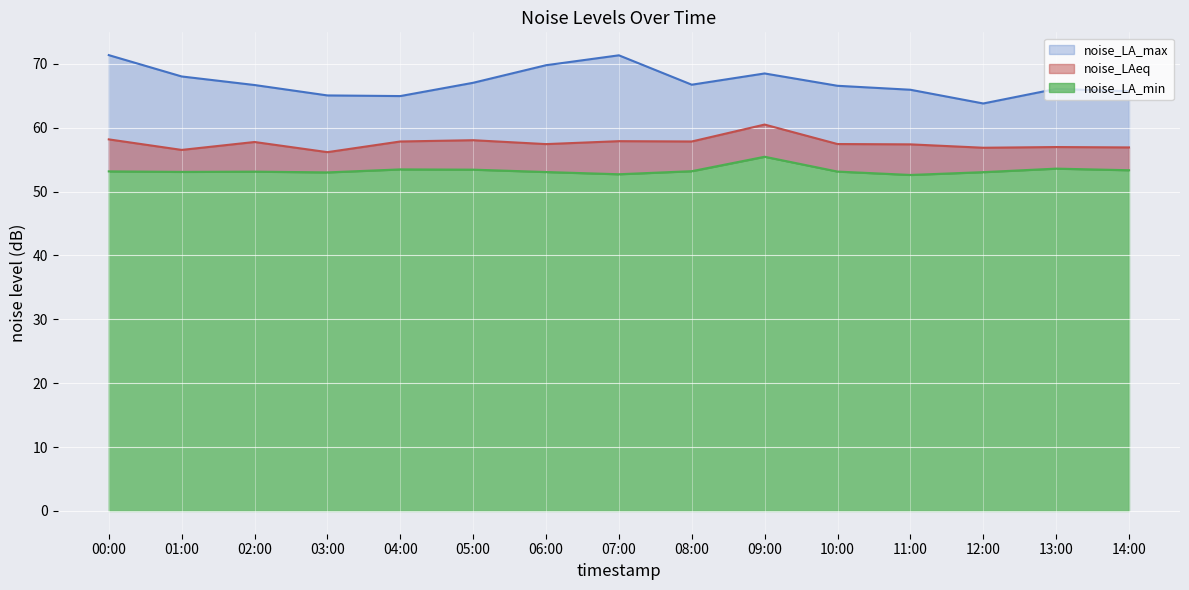

Read the noise_LA_max value at 06:00.

69.8